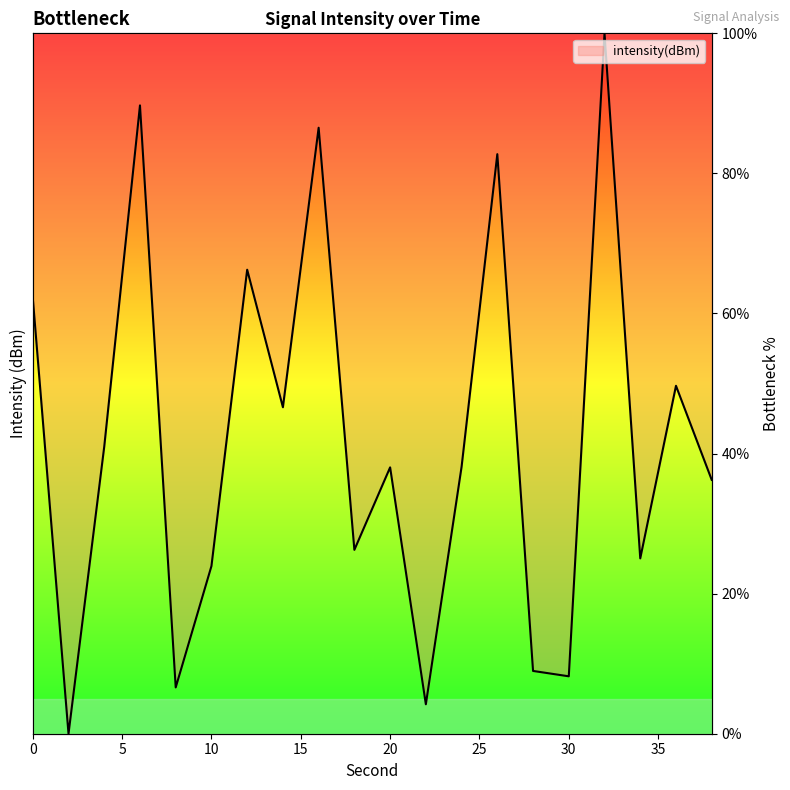

What is the difference between the maximum and minimum values?

100.0